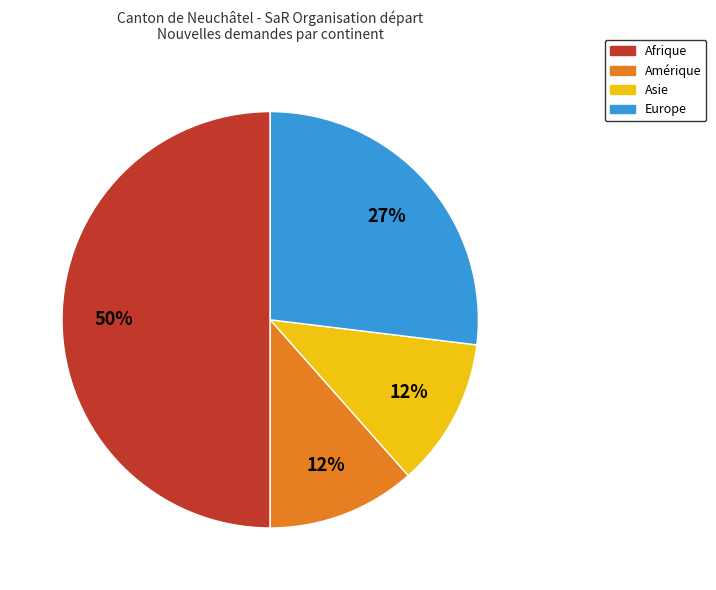

To the nearest percent, what is the average slice percentage?

25%